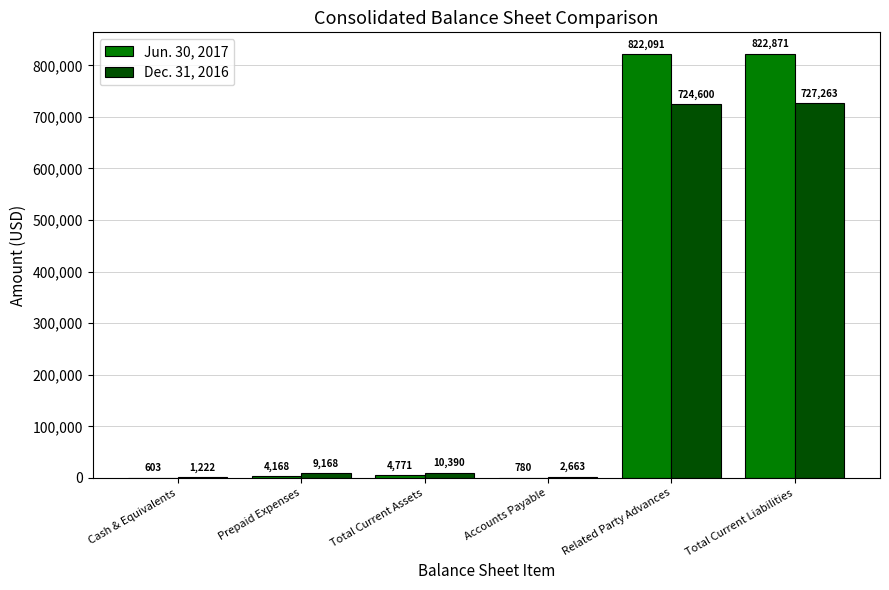

Which series has the largest total across all categories?

Jun. 30, 2017